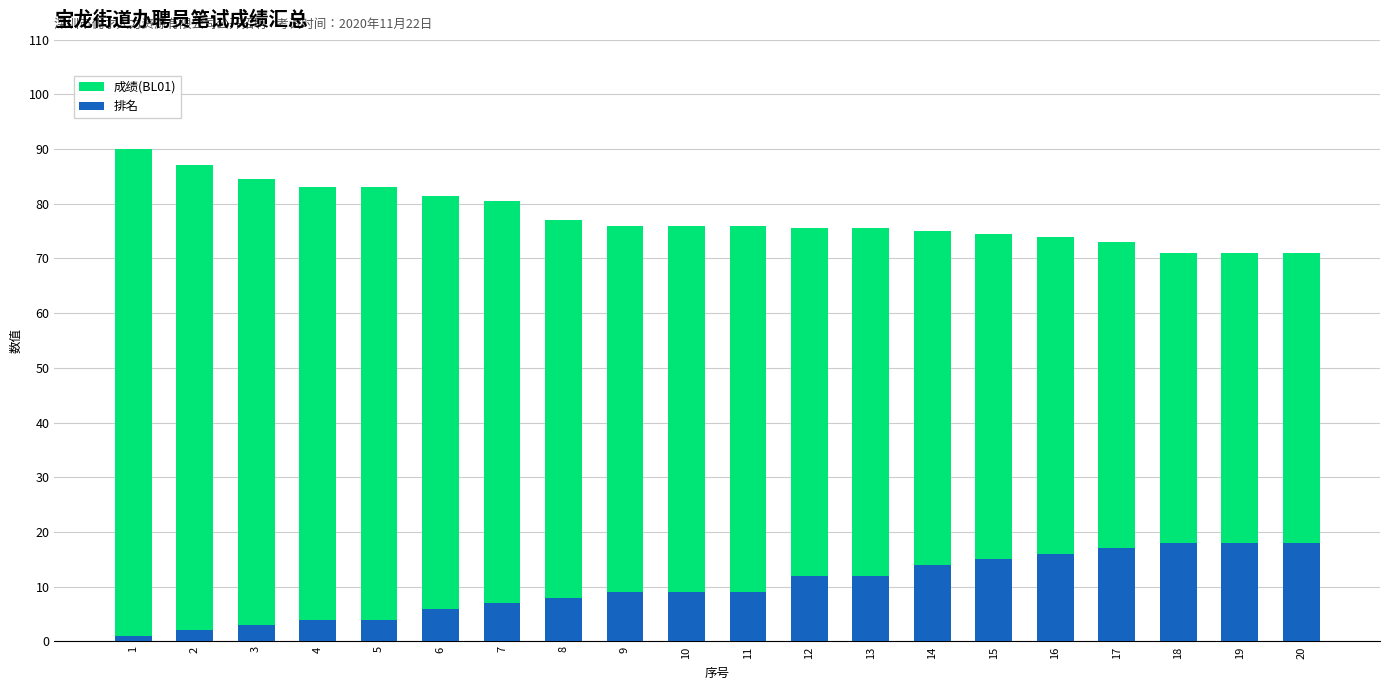

How many bars are there in total?

40